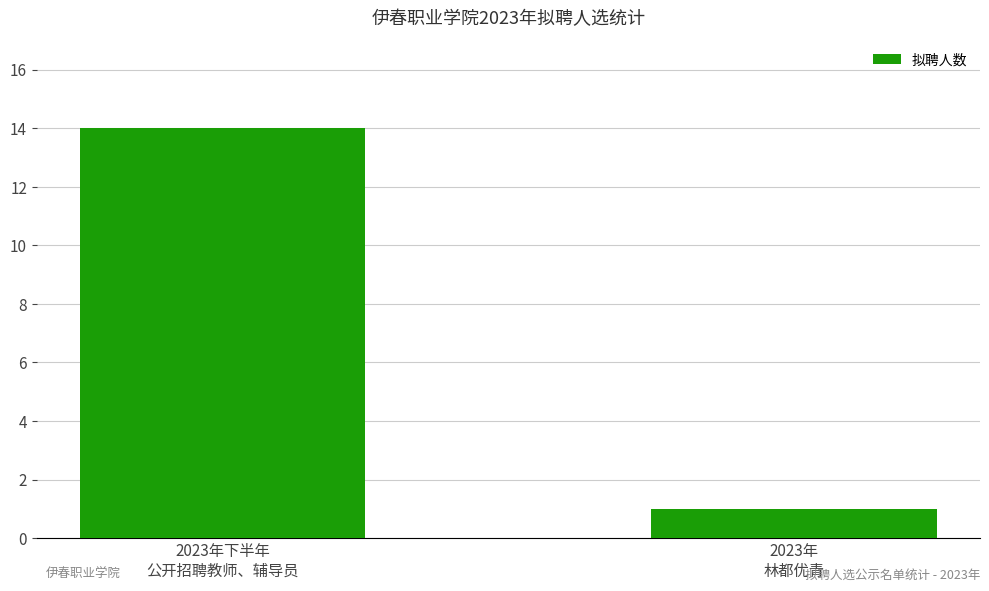

List the labels in order of value, smallest first.

2023年
林都优青, 2023年下半年
公开招聘教师、辅导员